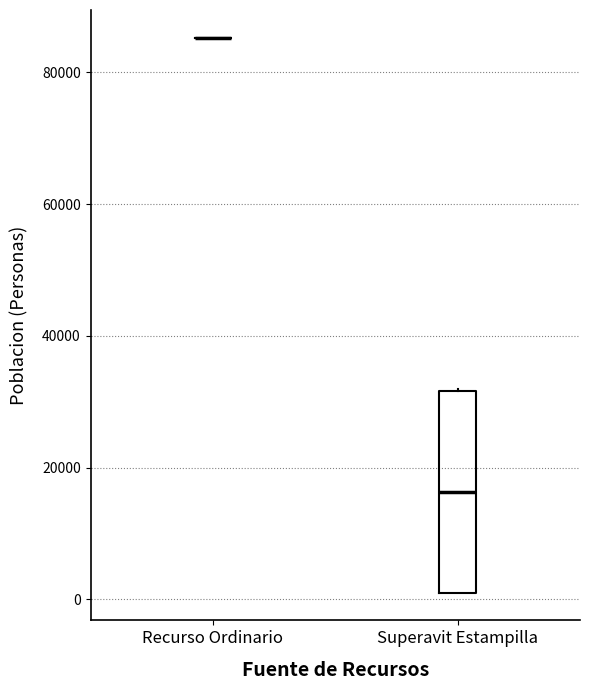

Comparing the boxes themselves (not the whiskers), which one is the tallest?

Superavit Estampilla